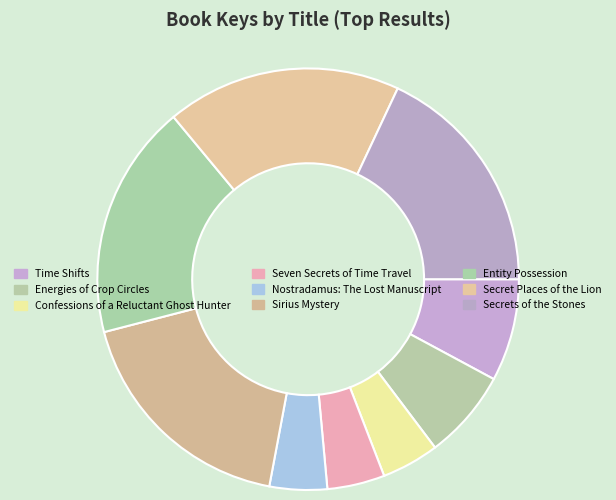

Which slice is the largest?

Sirius Mystery